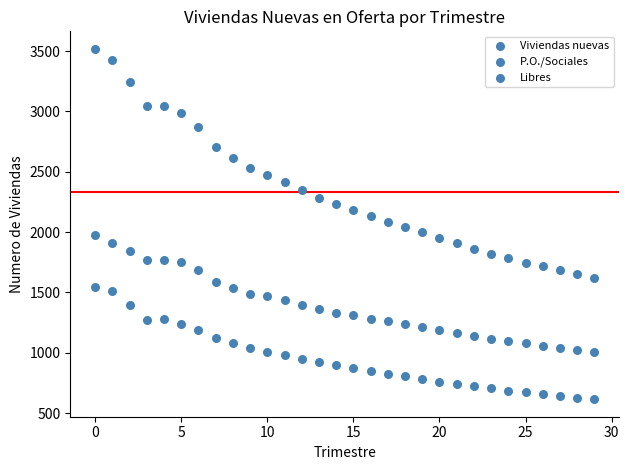

How many points are shown in the scatter plot?

90